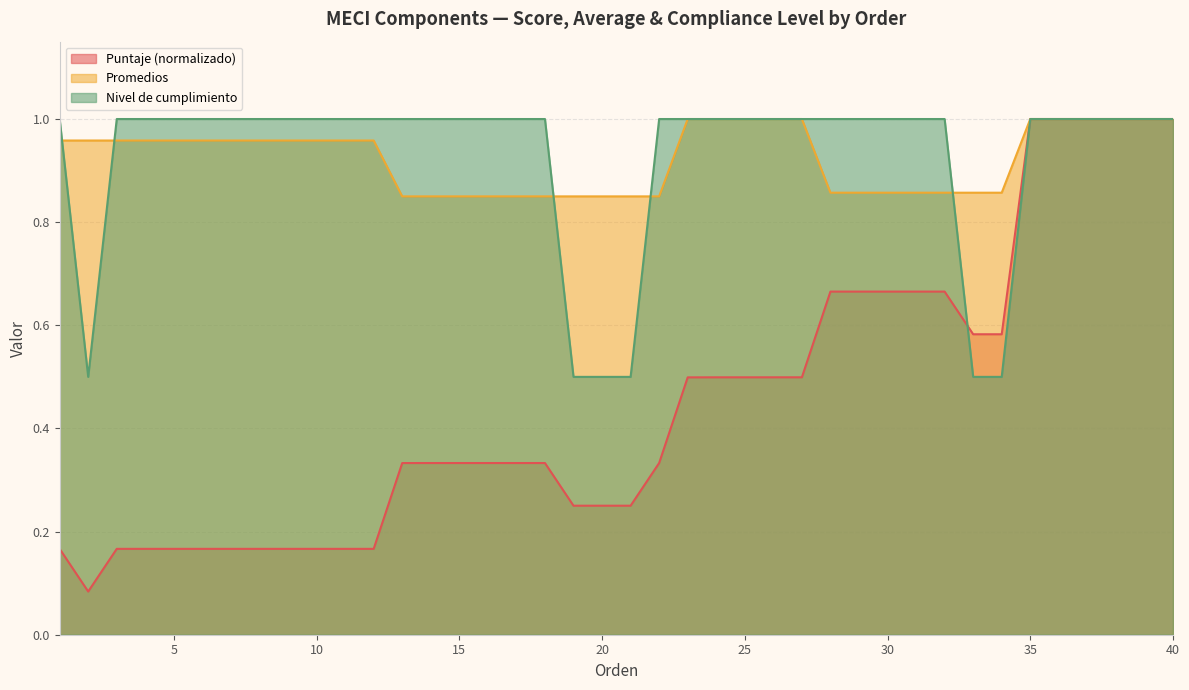

Which series changed the most between 26 and 28?

Puntaje